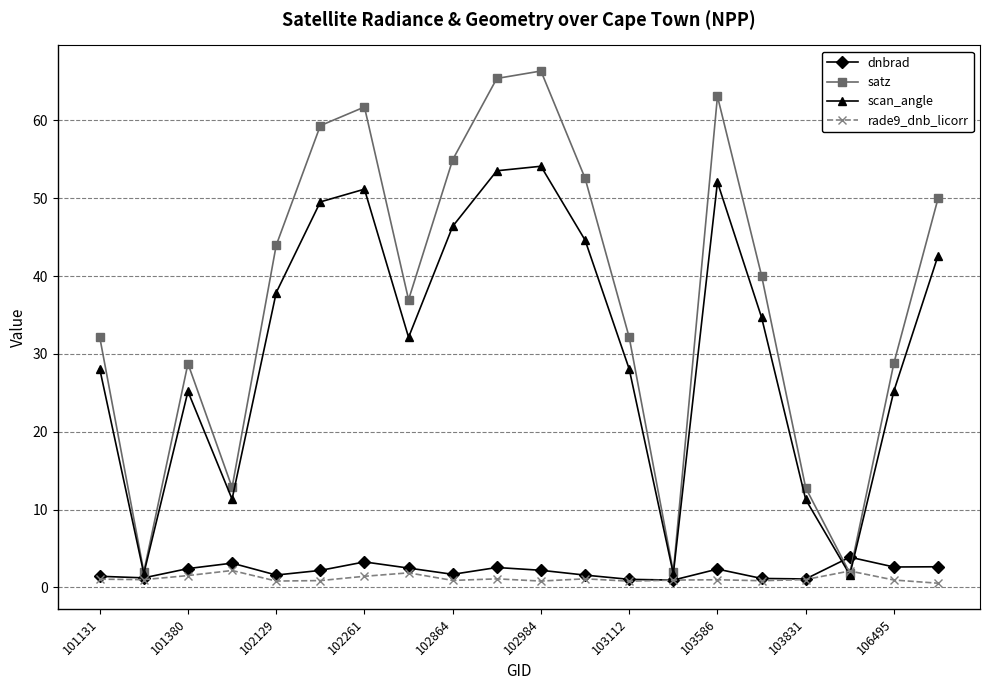

In satz, how many points are lower than both neighbors (excluding endpoints)?

5